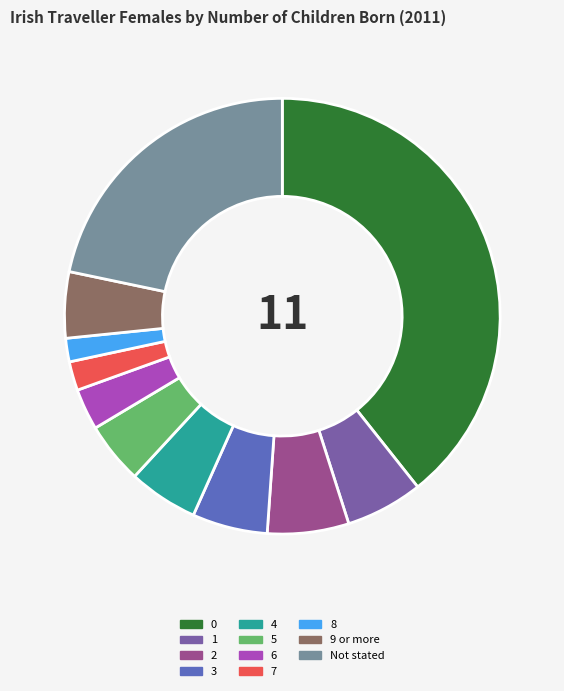

Is it true that 6 is 17% of the pie?

False